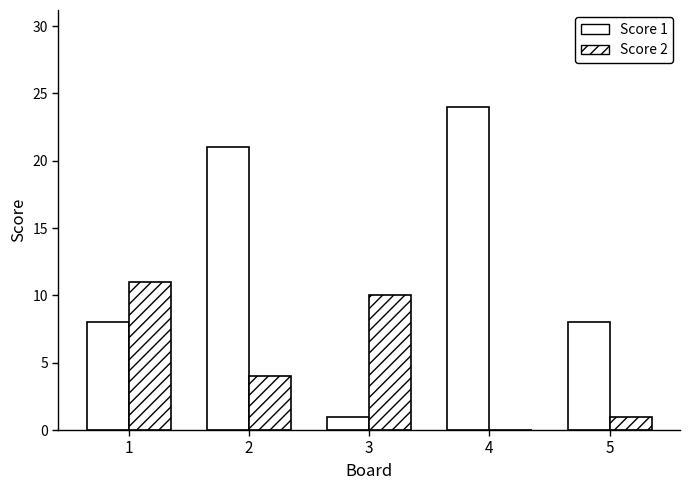

What is the difference between the maximum and minimum values in the Score 1 series?

23